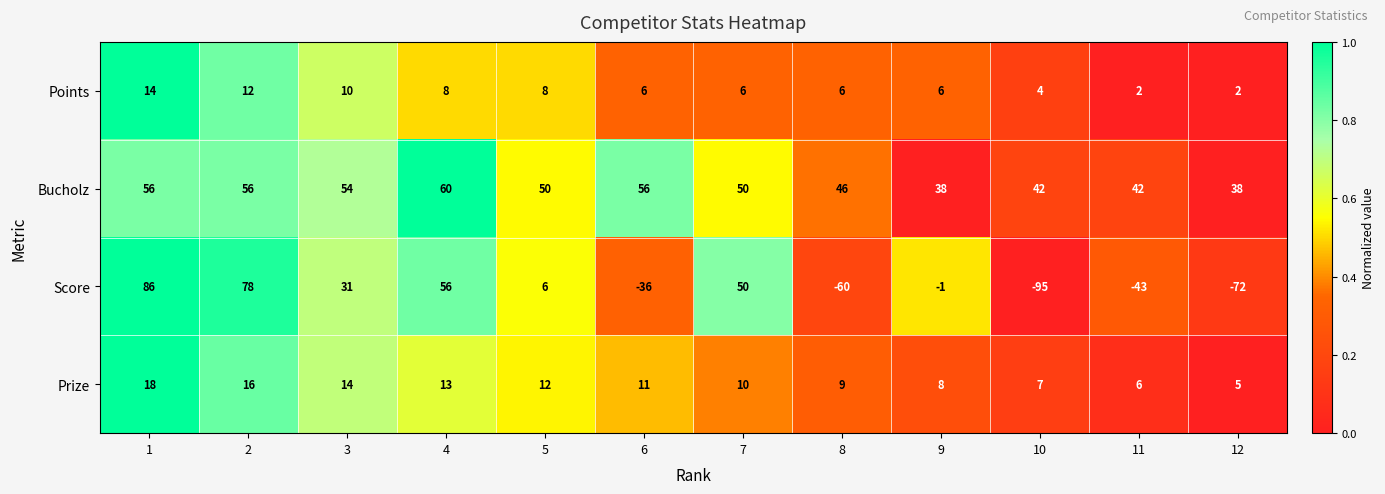

Which series has the largest range (max minus min)?

Score